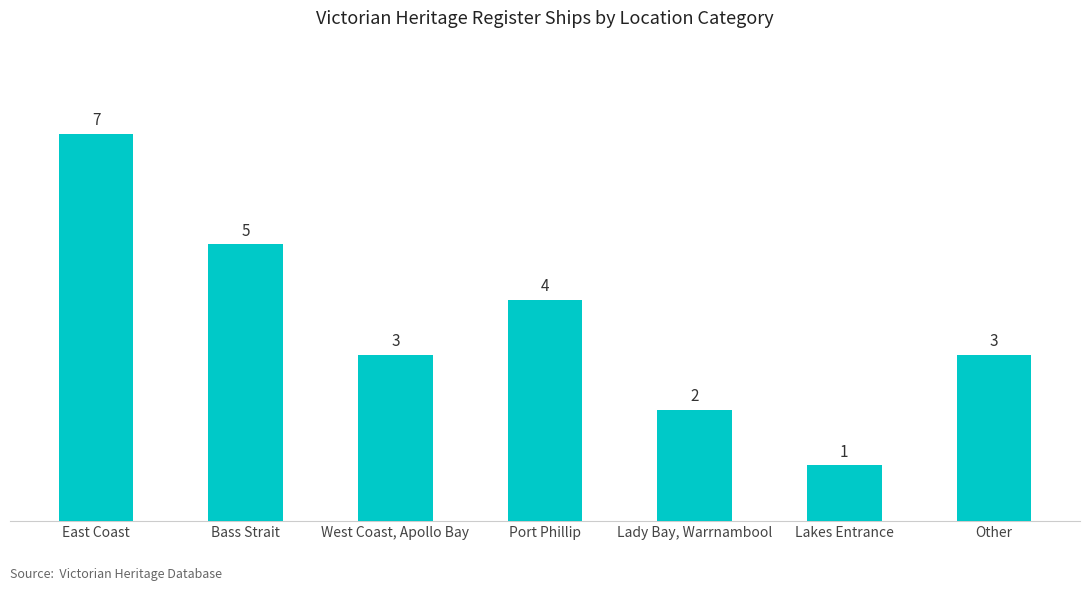

What is the average value?

4